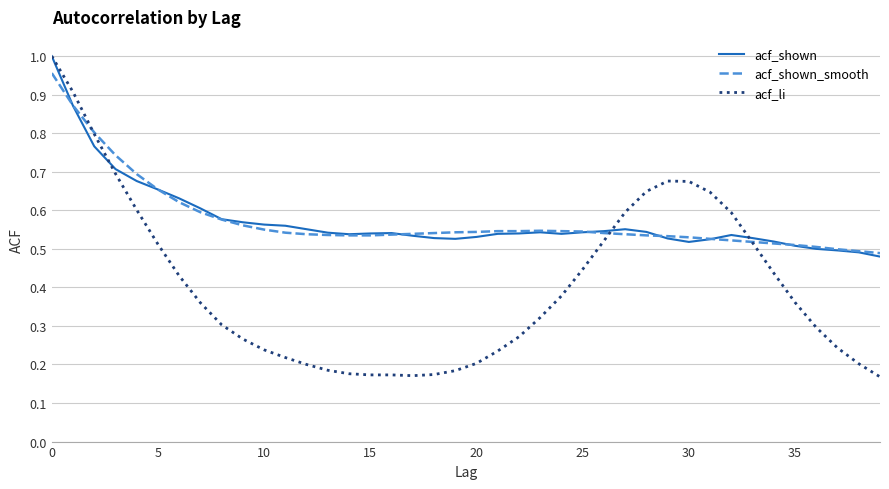

Which series ends up on top after the final intersection of acf_shown and acf_li?

acf_shown